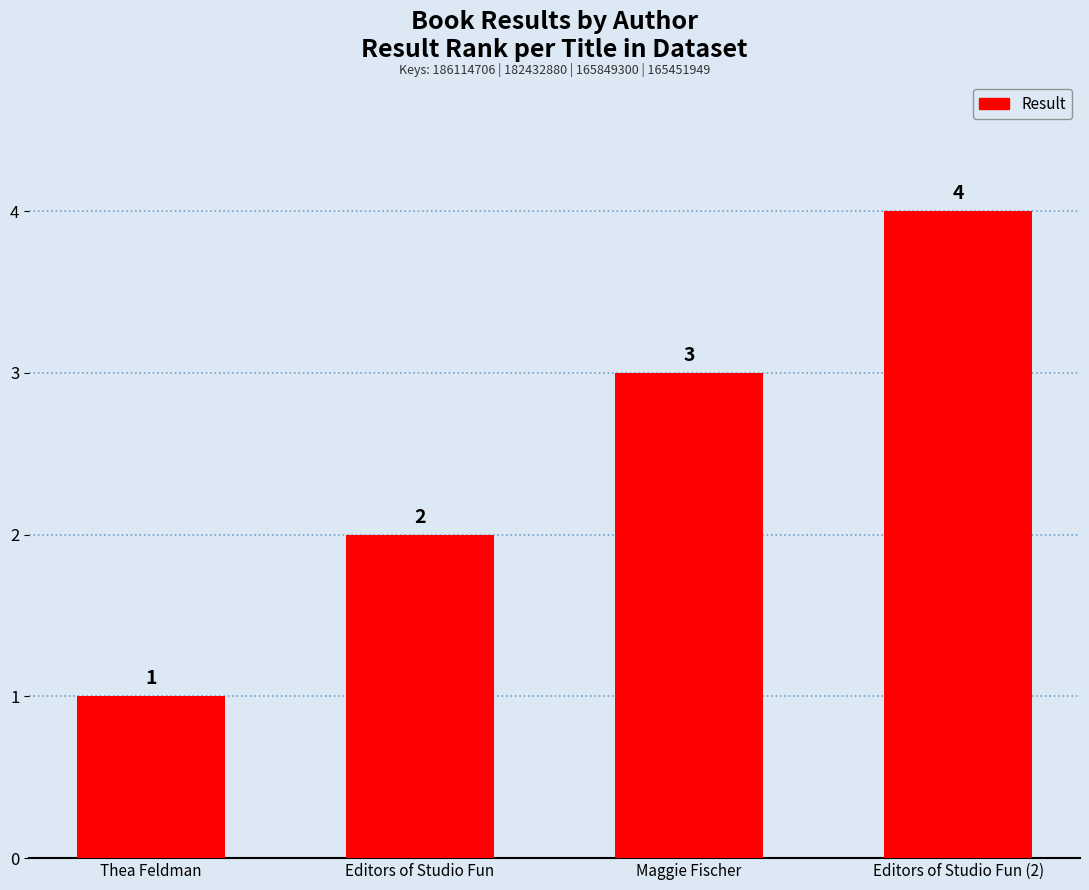

List the labels in order of value, smallest first.

Thea Feldman, Editors of Studio Fun, Maggie Fischer, Editors of Studio Fun (2)